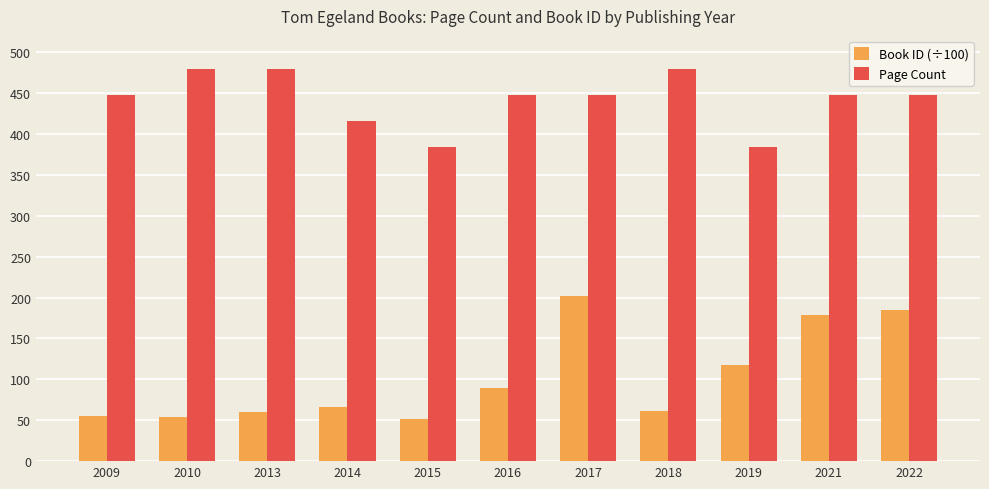

How many bars are there in each group?

2